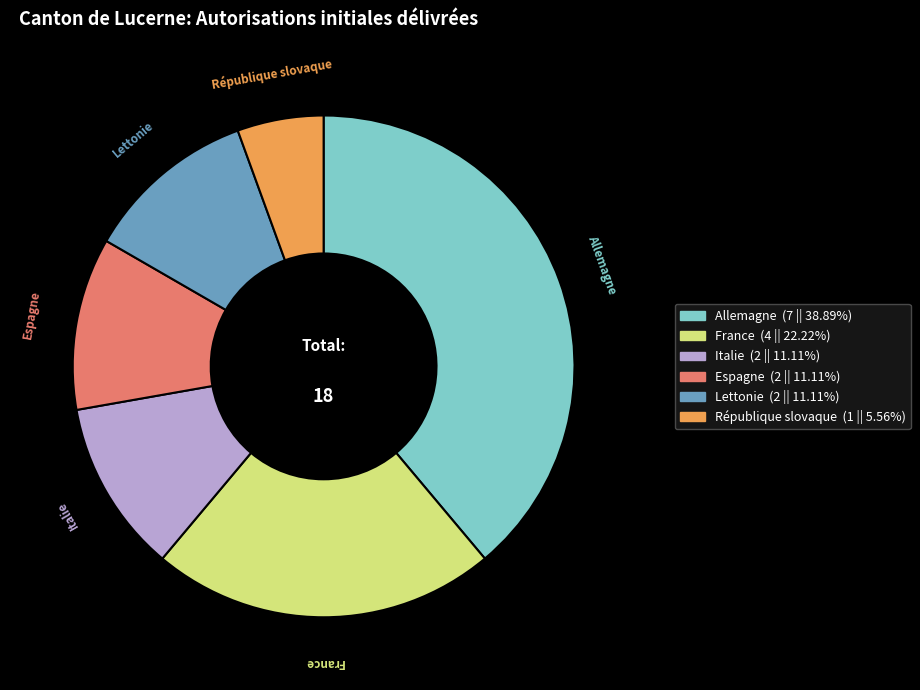

Is there a majority slice in this chart?

No